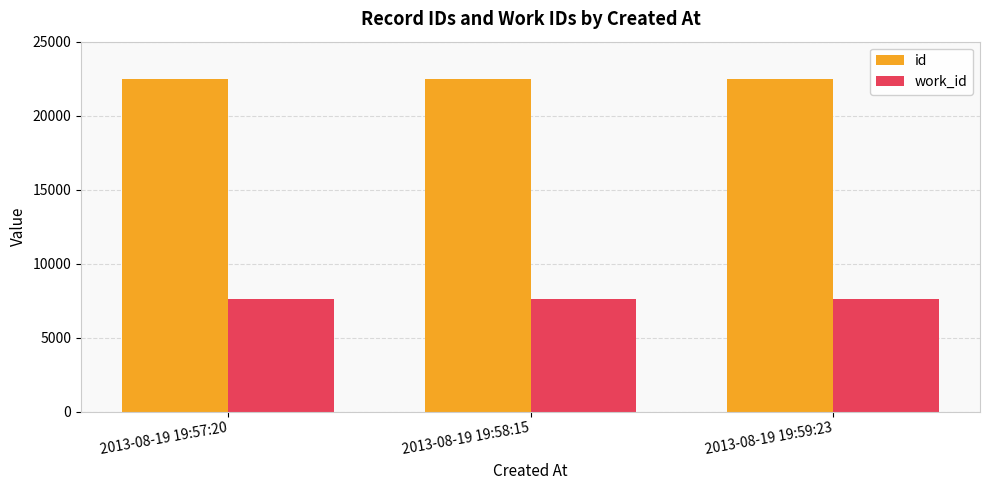

Is the value of id at 2013-08-19 19:58:15 greater than the value of work_id at 2013-08-19 19:58:15?

Yes